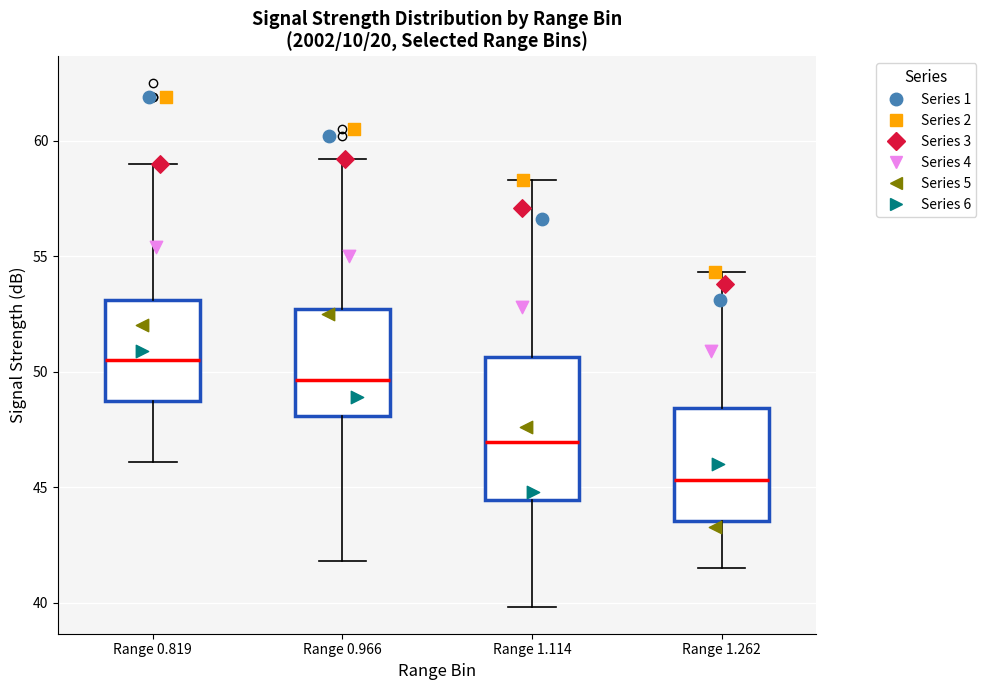

Reading left to right, read every box against the y-axis: the position of its median line, the range the box covers, and the ends of its whiskers. The values are not printed on the chart, so give them approximately, as read against the axis.

Range 0.819: median 50.5, box 48.5 to 53.0, whiskers 46.0 to 59.0
Range 0.966: median 49.5, box 48.0 to 52.5, whiskers 42.0 to 59.0
Range 1.114: median 47.0, box 44.5 to 50.5, whiskers 40.0 to 58.5
Range 1.262: median 45.5, box 43.5 to 48.5, whiskers 41.5 to 54.5